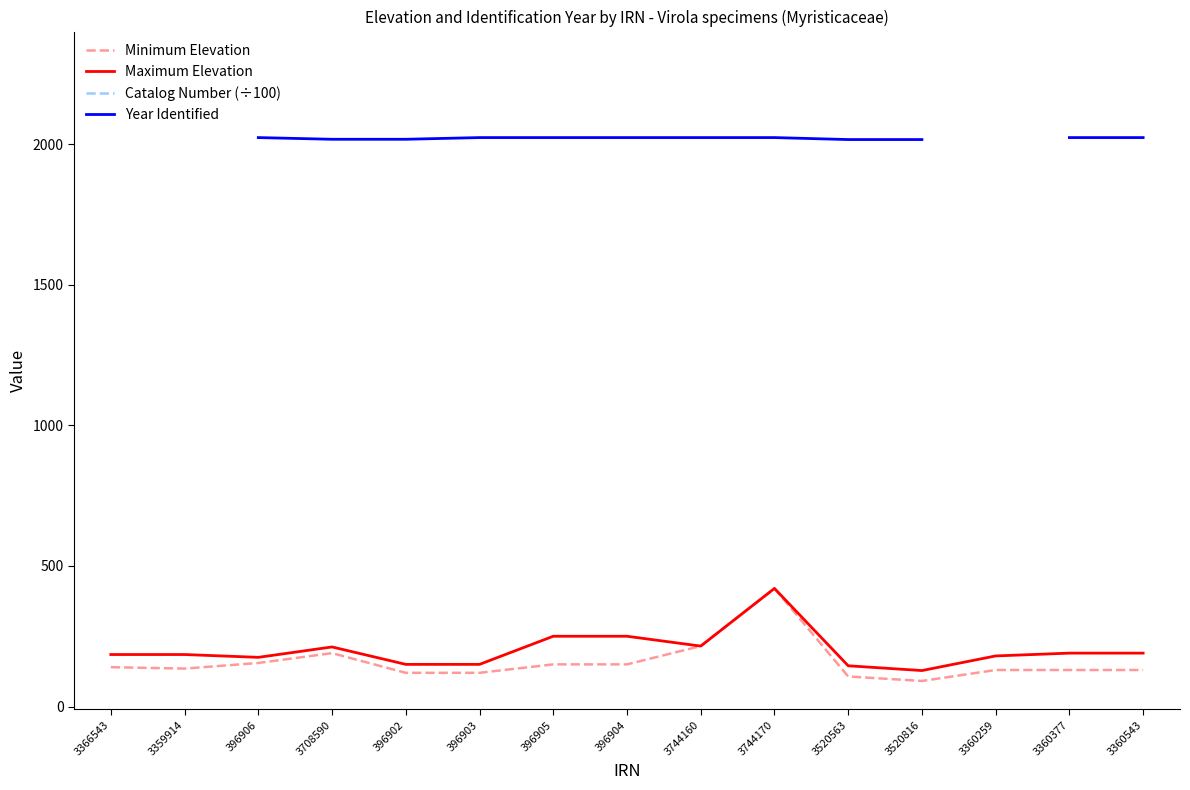

What is the spread (max minus min) of values at 3708590?

23128.0